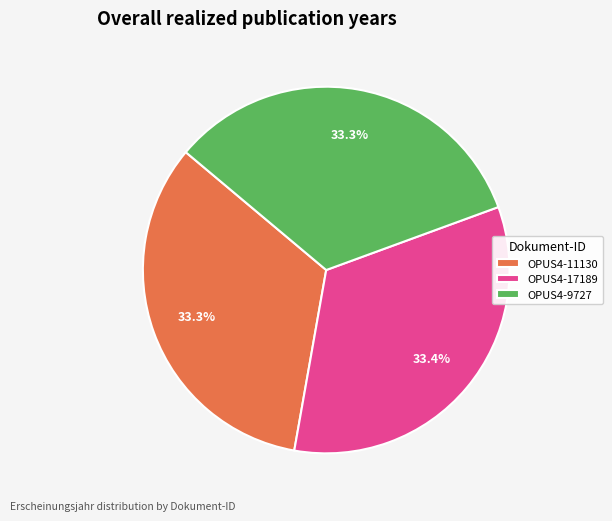

To the nearest percent, what portion does OPUS4-9727 represent?

33%